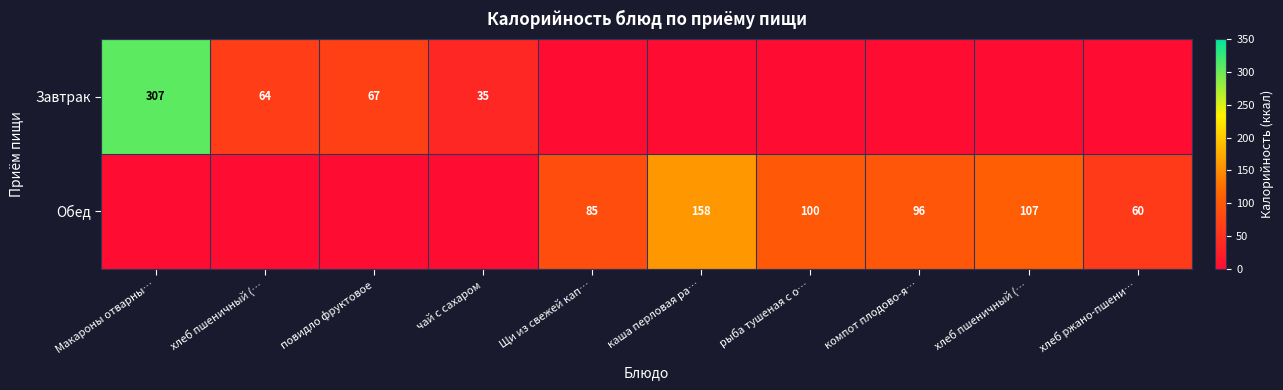

Rank the series by their maximum value, from highest to lowest.

Завтрак, Обед